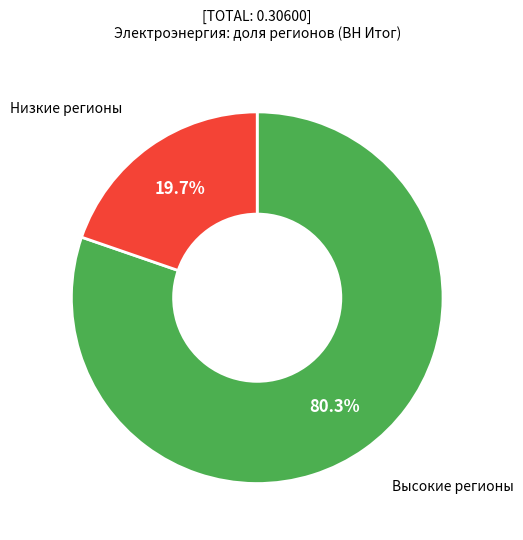

Is there a majority slice in this chart?

Yes